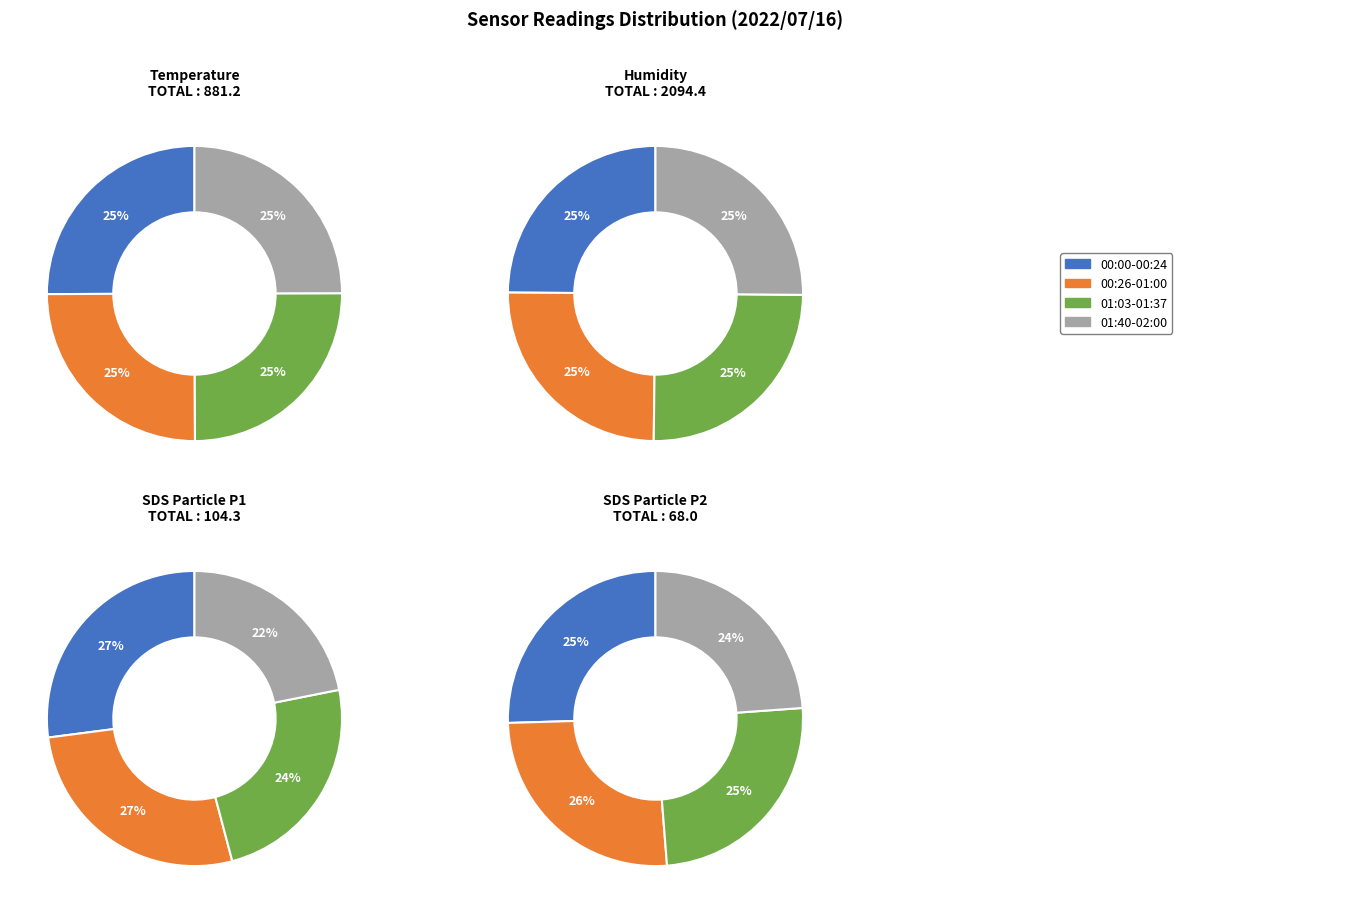

Is it true that 24 is 1% of the pie?

False